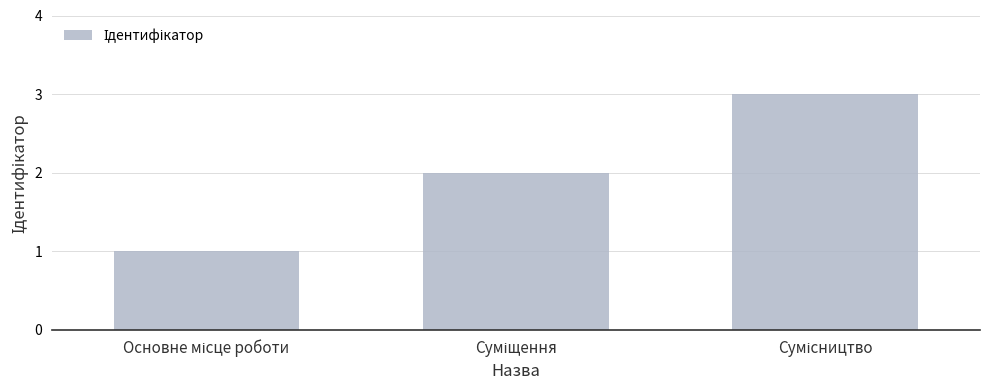

How many data points does each series have?

3